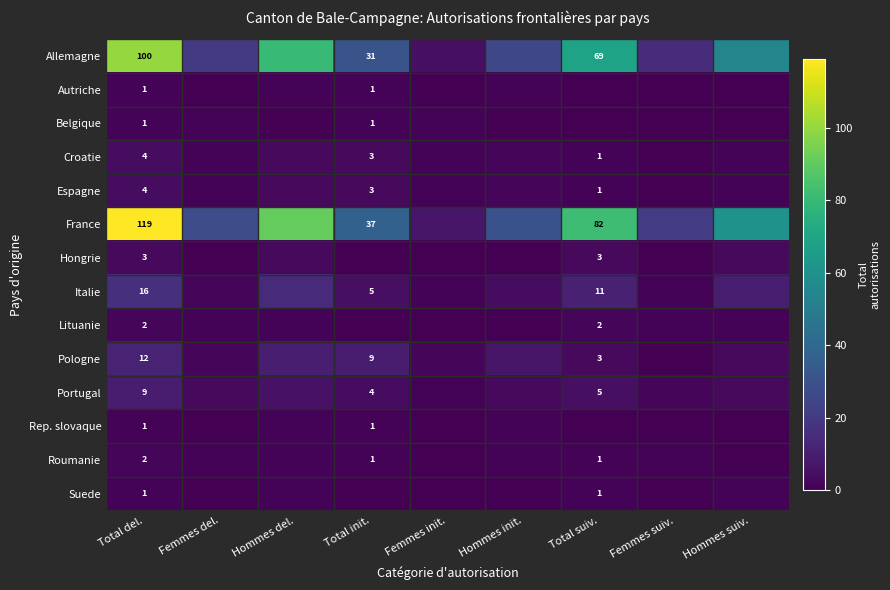

The Italie series shows 22 at Total del.. True or false?

False